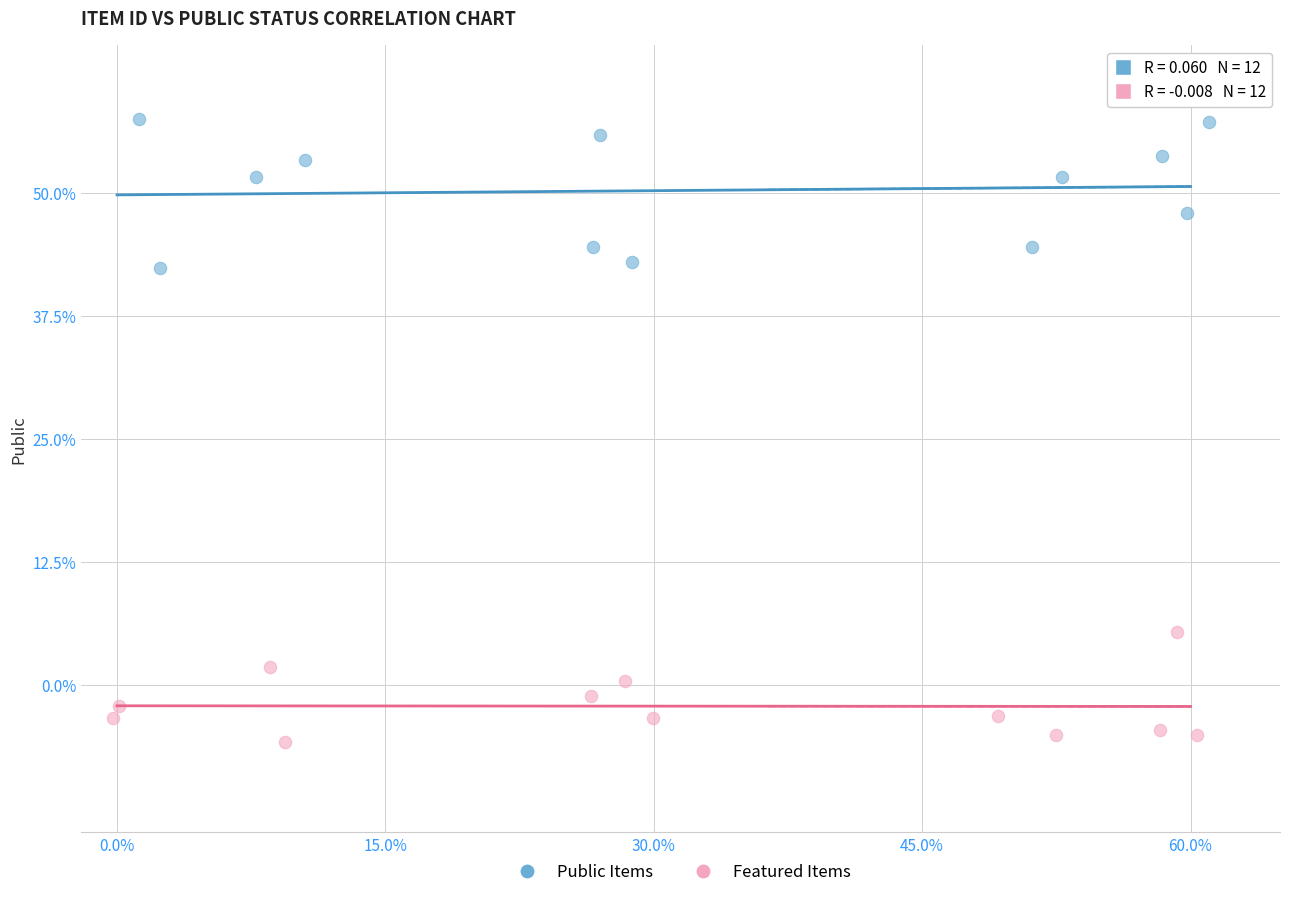

What are all the series names shown in the legend?

Public Items, Featured Items